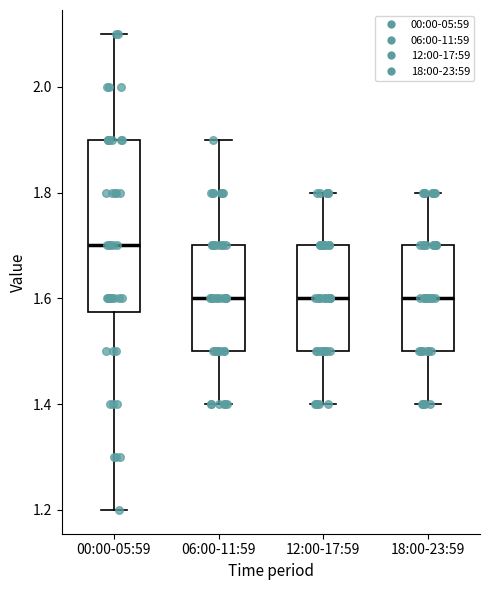

Reading left to right, transcribe this box plot: for each box, give where its median line is, the range the box spans, and where its two whiskers end, as read against the y-axis. The values are not printed on the chart, so give them approximately, as read against the axis.

00:00-05:59: median 1.70, box 1.58 to 1.90, whiskers 1.20 to 2.10
06:00-11:59: median 1.60, box 1.50 to 1.70, whiskers 1.40 to 1.90
12:00-17:59: median 1.60, box 1.50 to 1.70, whiskers 1.40 to 1.80
18:00-23:59: median 1.60, box 1.50 to 1.70, whiskers 1.40 to 1.80